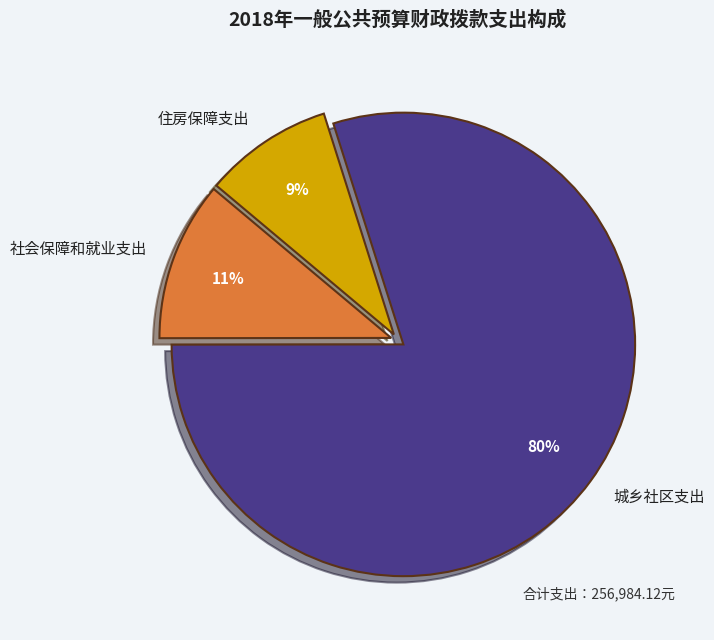

Rank the categories by value from highest to lowest.

城乡社区支出, 社会保障和就业支出, 住房保障支出